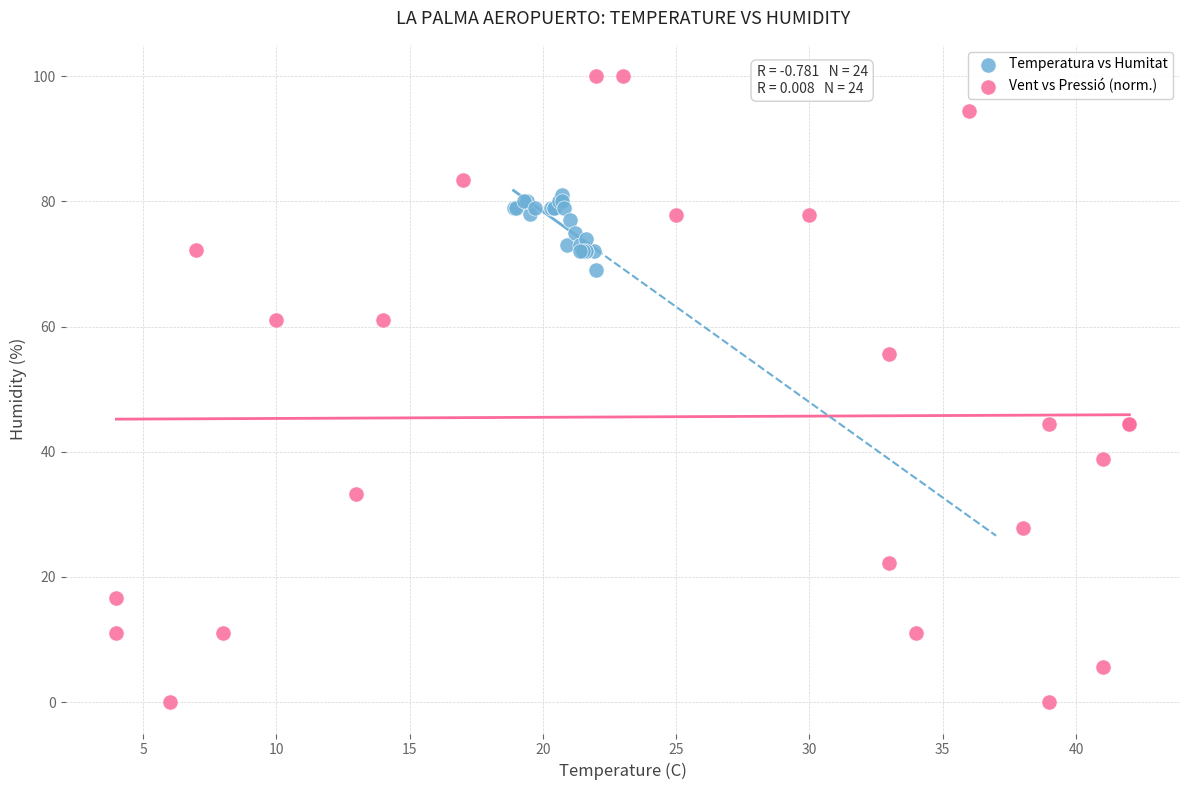

Which series reaches the minimum Y coordinate?

Vent vs Pressió (norm.)